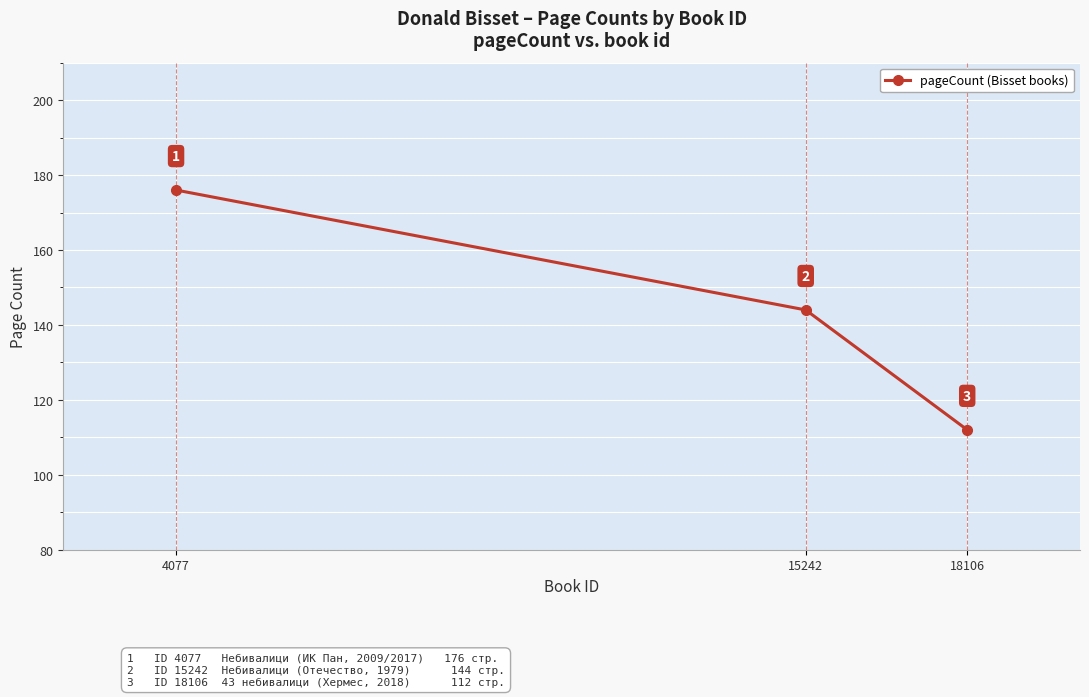

Reading left to right, transcribe all the data shown in this chart.

176	144	112